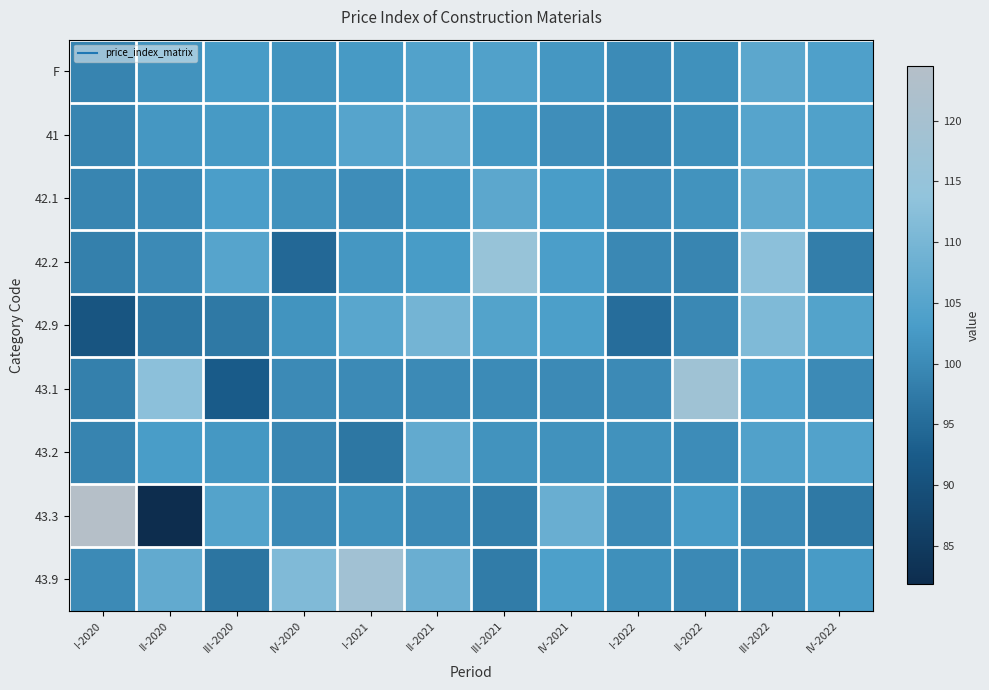

At IV-2021, list the series in order from largest to smallest.

43.3, 43.9, 42.9, 42.2, 42.1, F, 43.2, 41, 43.1